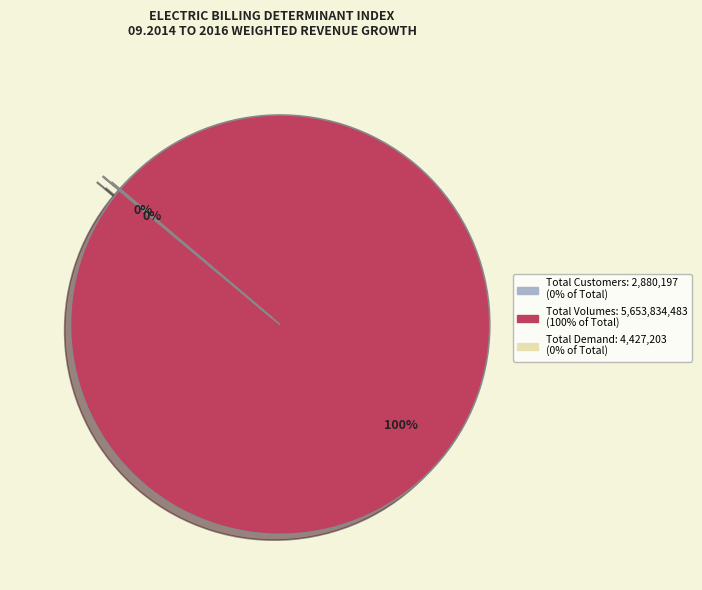

What is the largest slice in the pie chart?

Total Volumes